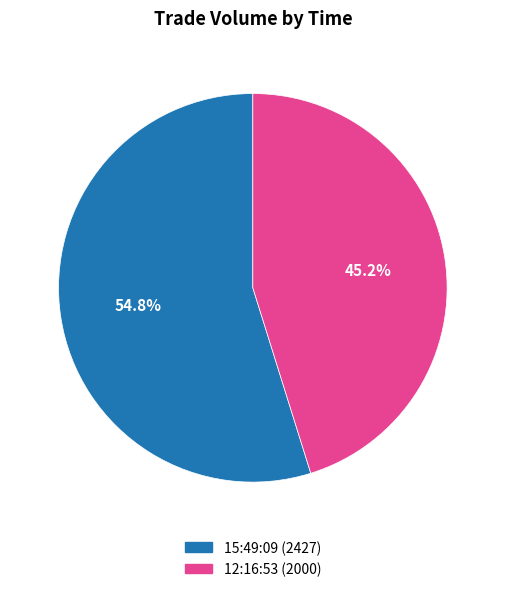

Is the sum of 12:16:53 and 15:49:09 greater than half?

Yes